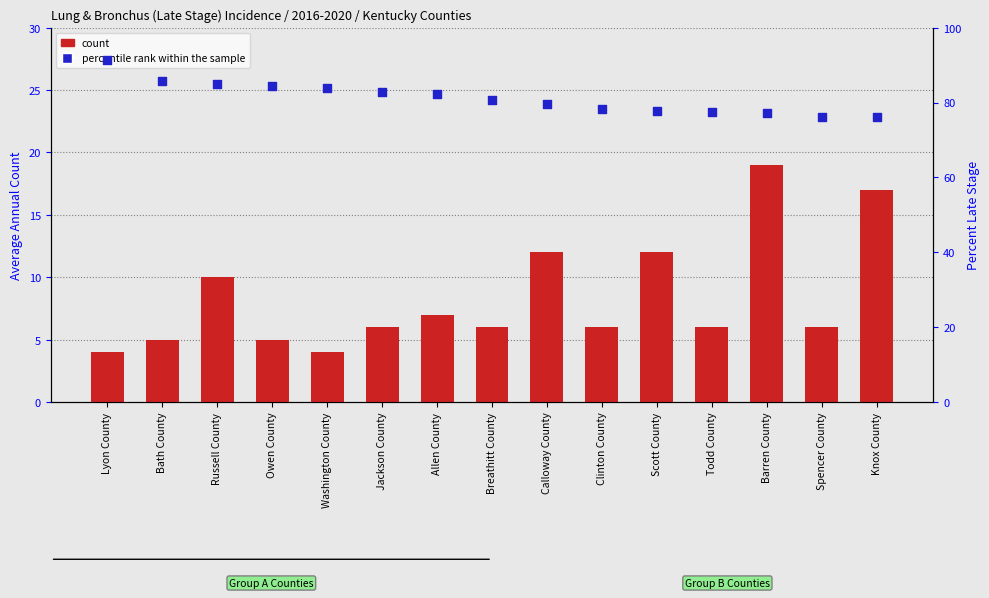

At how many categories does at least one series exceed 51?

15